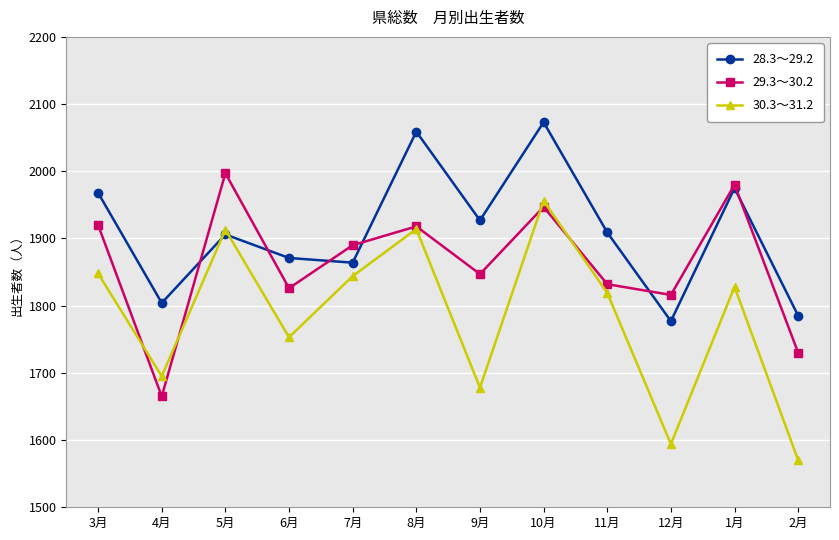

What is the sum of the 29.3～30.2 values at 4月 and 8月?

3583